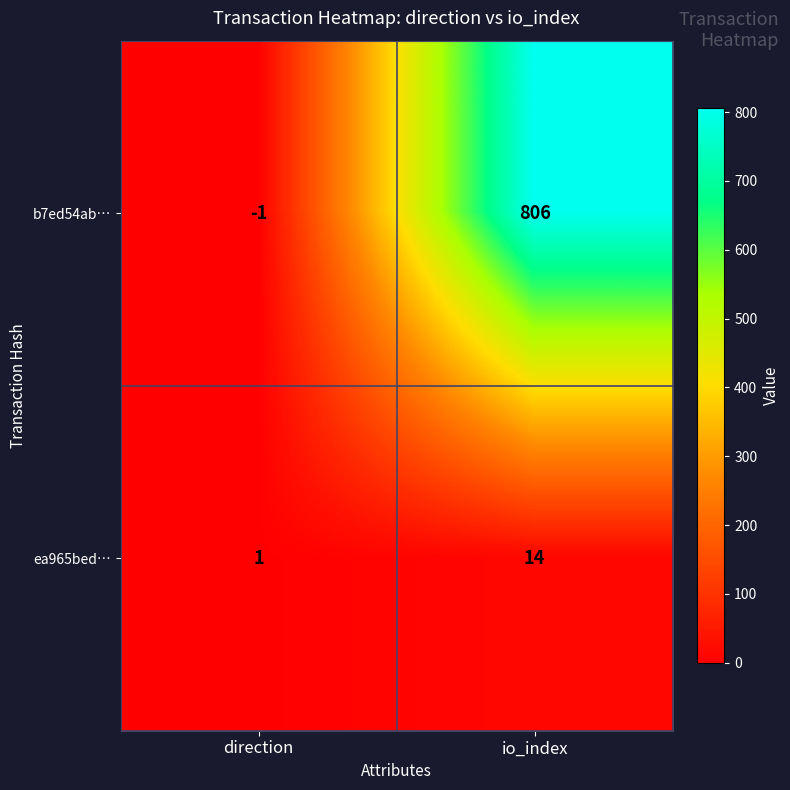

Reading left to right, what are all the values shown in this chart?

b7ed54ab…: -1	806
ea965bed…: 1	14